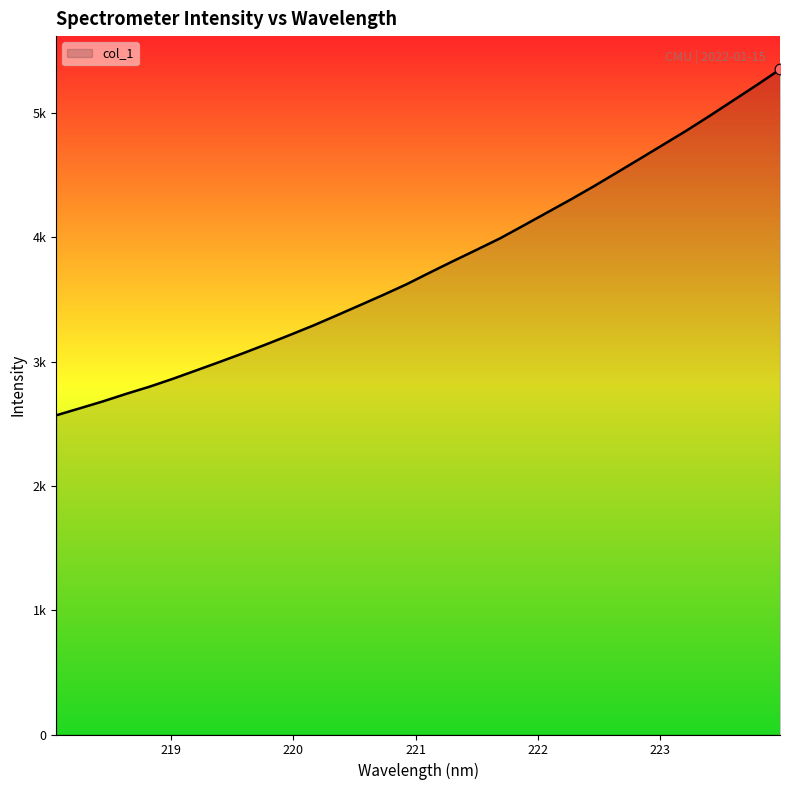

Is this an area chart (filled region under the line)?

Yes